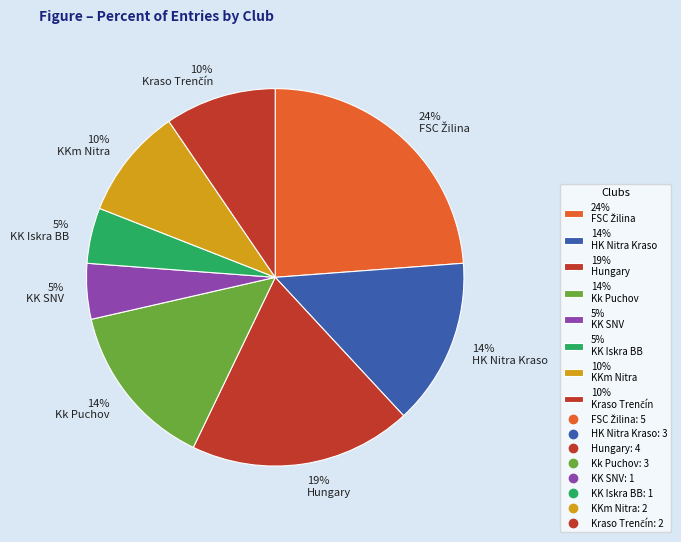

What is the ratio of the value at 14% HK Nitra Kraso to the value at 19% Hungary?

0.7